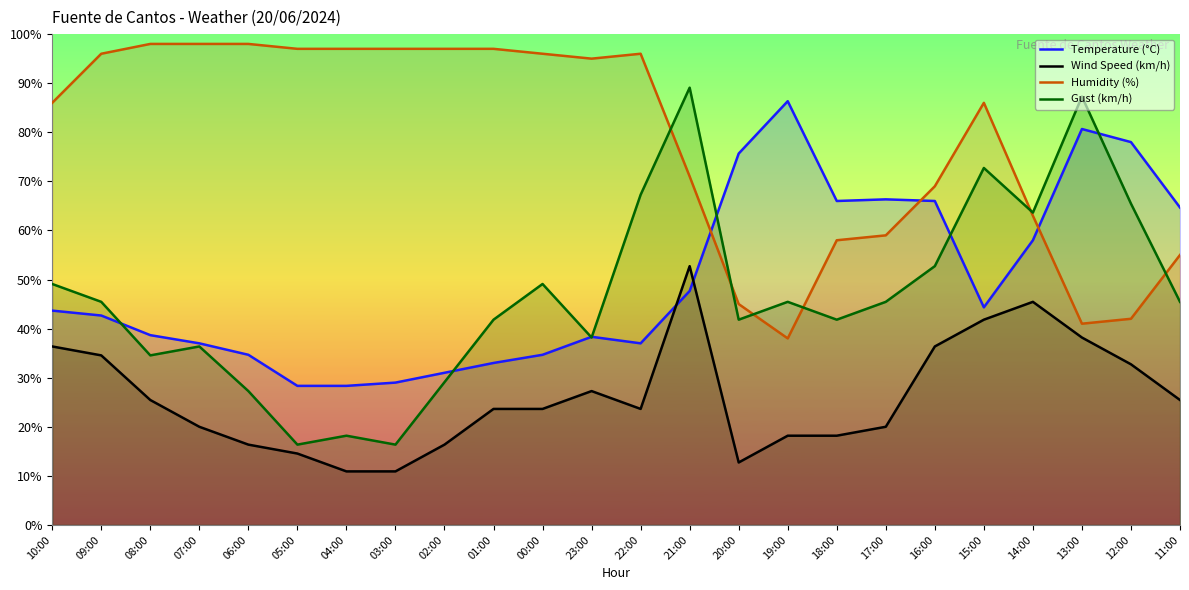

Reading right to left, transcribe all the data shown in this chart.

Temperature (°C): 11:00=64.7	12:00=78.0	13:00=80.7	14:00=58.0	15:00=44.3	16:00=66.0	17:00=66.3	18:00=66.0	19:00=86.3	20:00=75.7	21:00=47.7	22:00=37.0	23:00=38.3	00:00=34.7	01:00=33.0	02:00=31.0	03:00=29.0	04:00=28.3	05:00=28.3	06:00=34.7	07:00=37.0	08:00=38.7	09:00=42.7	10:00=43.7
Wind Speed (km/h): 11:00=25.5	12:00=32.7	13:00=38.2	14:00=45.5	15:00=41.8	16:00=36.4	17:00=20.0	18:00=18.2	19:00=18.2	20:00=12.7	21:00=52.7	22:00=23.6	23:00=27.3	00:00=23.6	01:00=23.6	02:00=16.4	03:00=10.9	04:00=10.9	05:00=14.5	06:00=16.4	07:00=20.0	08:00=25.5	09:00=34.5	10:00=36.4
Humidity (%): 11:00=55.0	12:00=42.0	13:00=41.0	14:00=63.0	15:00=86.0	16:00=69.0	17:00=59.0	18:00=58.0	19:00=38.0	20:00=45.0	21:00=71.0	22:00=96.0	23:00=95.0	00:00=96.0	01:00=97.0	02:00=97.0	03:00=97.0	04:00=97.0	05:00=97.0	06:00=98.0	07:00=98.0	08:00=98.0	09:00=96.0	10:00=86.0
Gust (km/h): 11:00=45.5	12:00=65.5	13:00=87.3	14:00=63.6	15:00=72.7	16:00=52.7	17:00=45.5	18:00=41.8	19:00=45.5	20:00=41.8	21:00=89.1	22:00=67.3	23:00=38.2	00:00=49.1	01:00=41.8	02:00=29.1	03:00=16.4	04:00=18.2	05:00=16.4	06:00=27.3	07:00=36.4	08:00=34.5	09:00=45.5	10:00=49.1